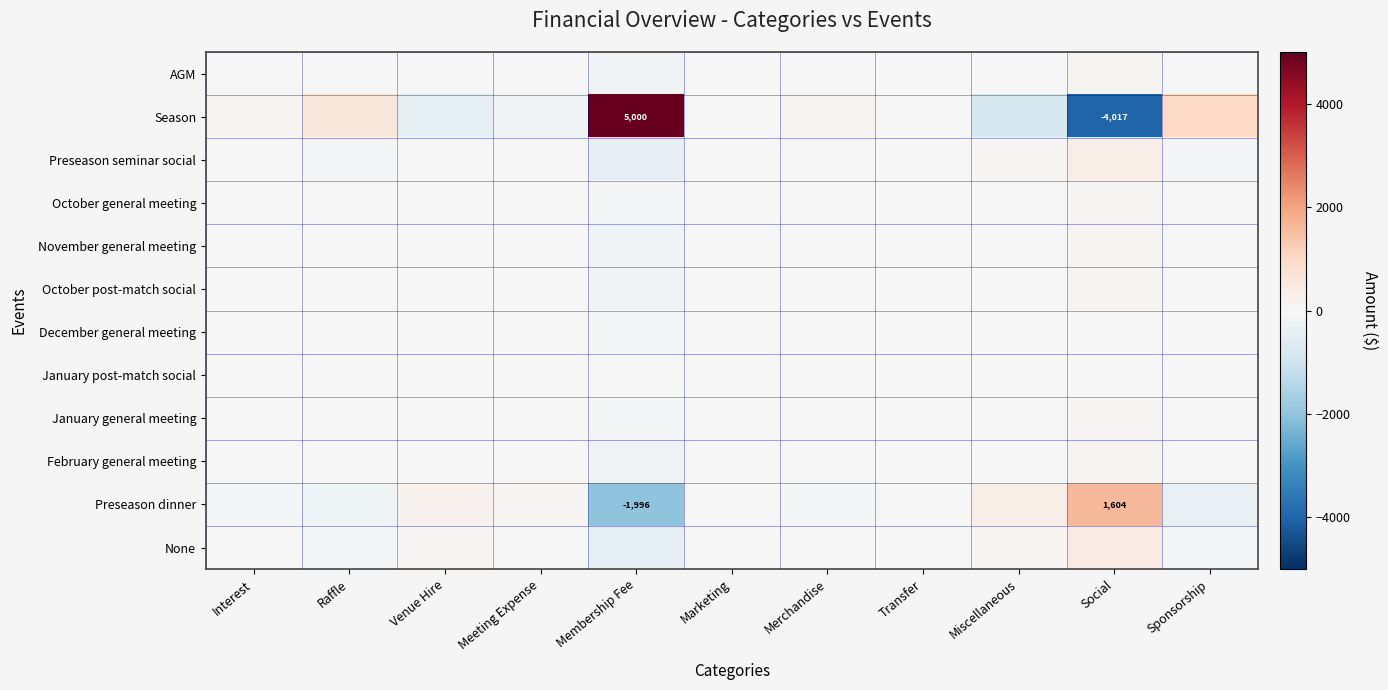

Which series has the largest total across all categories?

Season